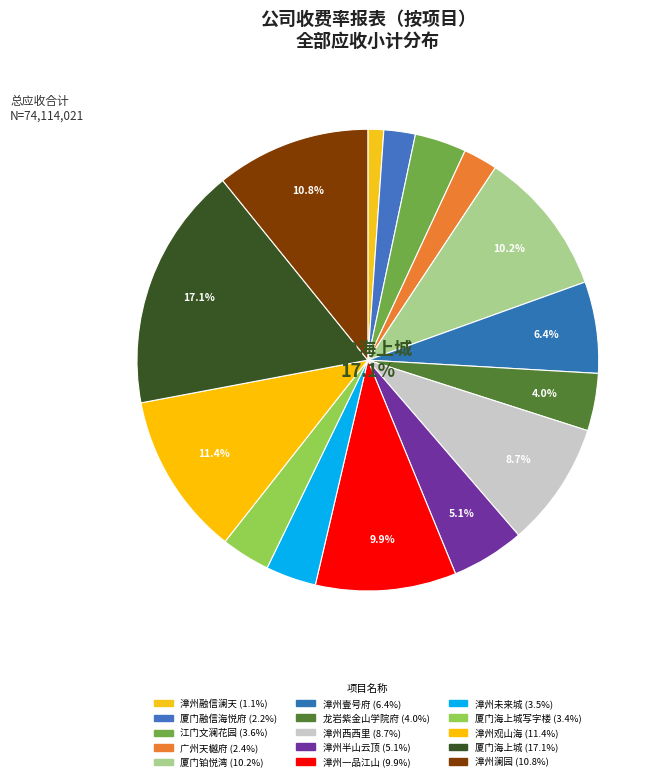

The 漳州未来城 slice represents 15% of the pie. True or false?

False